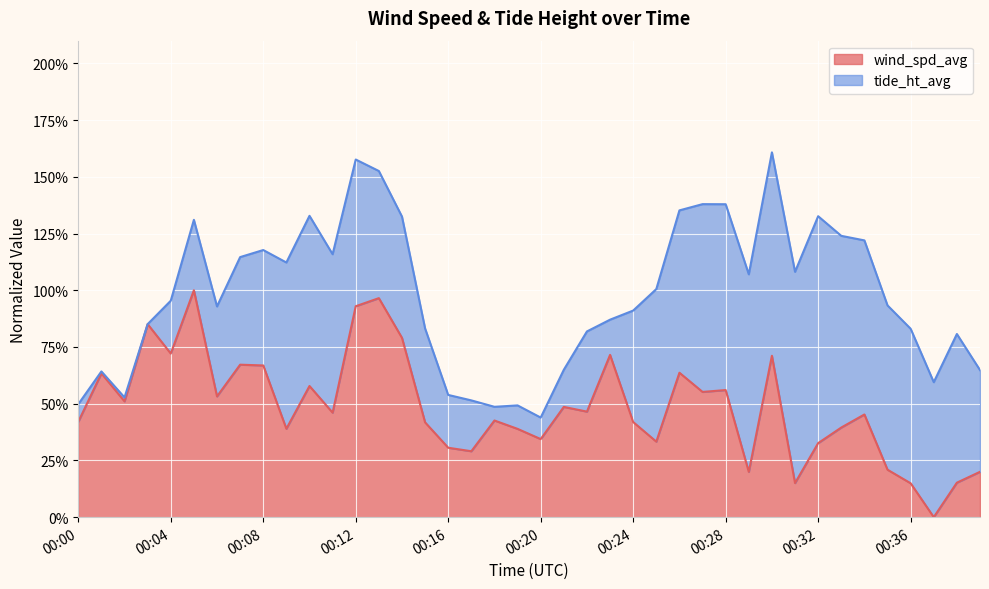

Reading right to left, extract all data points from this chart.

0.2	0.2	0.0	0.1	0.2	0.5	0.4	0.3	0.2	0.7	0.2	0.6	0.6	0.6	0.3	0.4	0.7	0.5	0.5	0.3	0.4	0.4	0.3	0.3	0.4	0.8	1.0	0.9	0.5	0.6	0.4	0.7	0.7	0.5	1.0	0.7	0.9	0.5	0.6	0.4